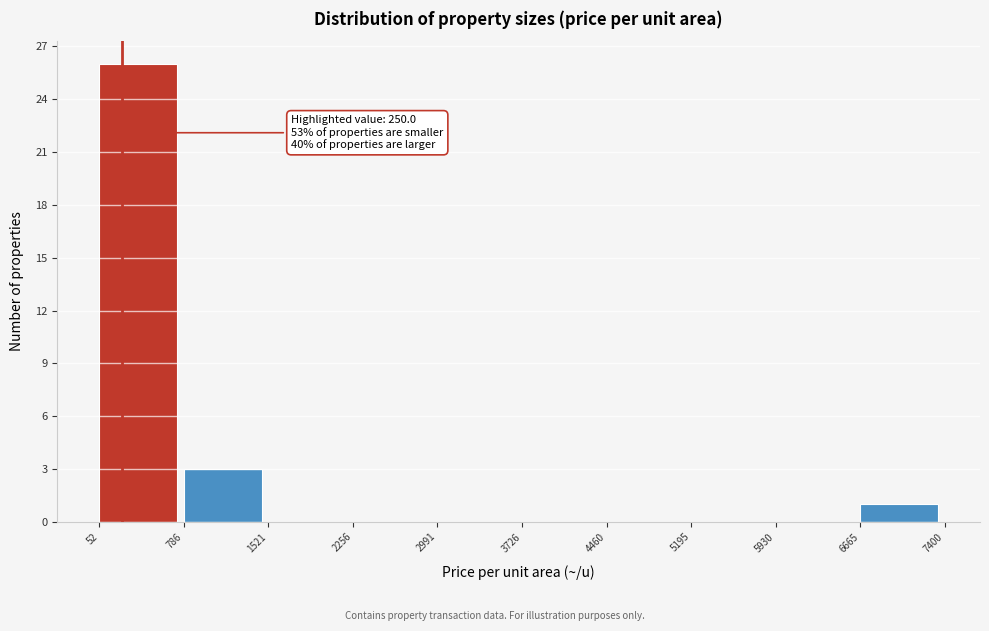

Which range on the x-axis has the tallest bar?

52 to 786